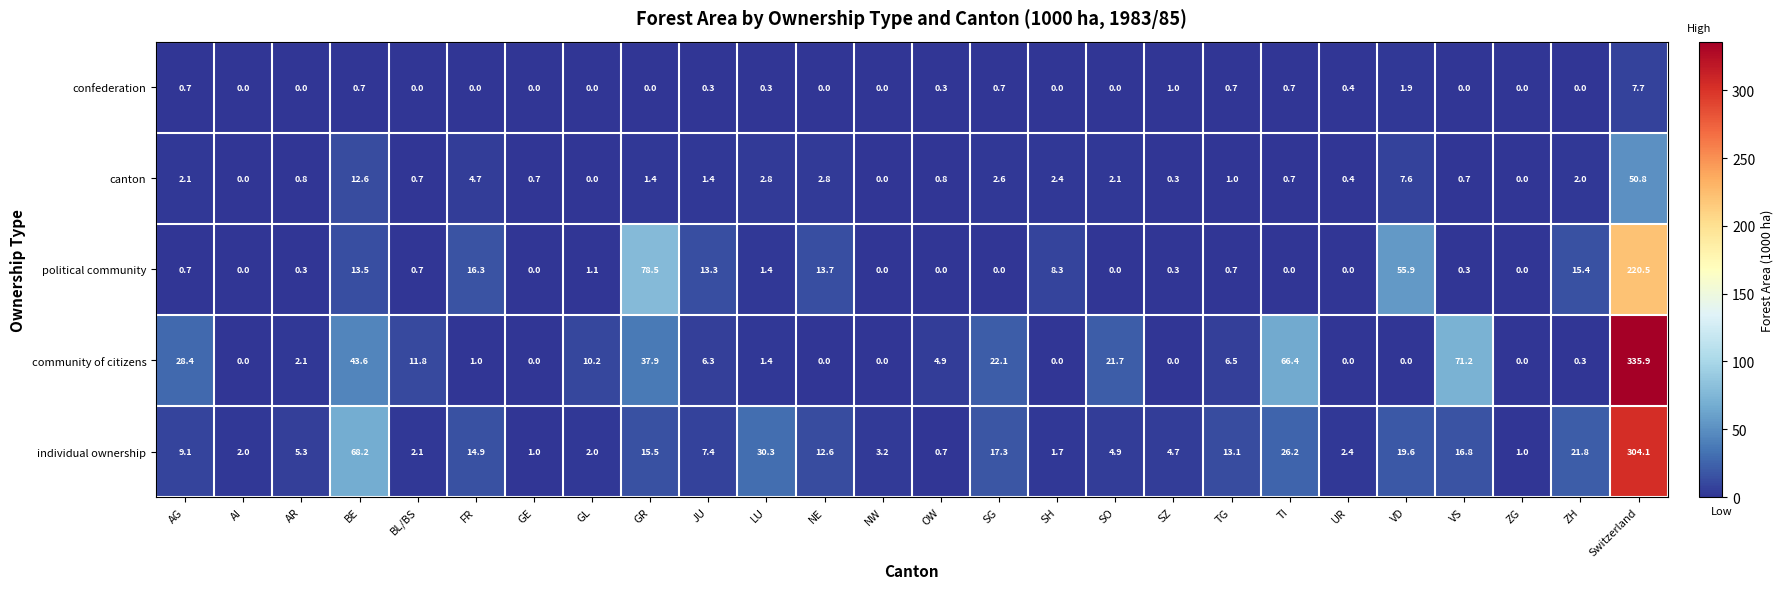

What is the total value across all series at AI?

2.0